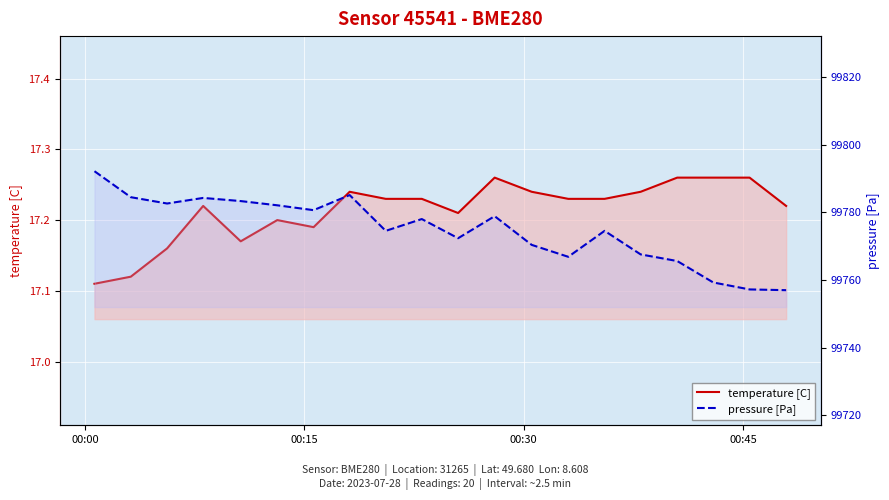

In pressure [Pa], how many points are higher than both neighbors (excluding endpoints)?

5